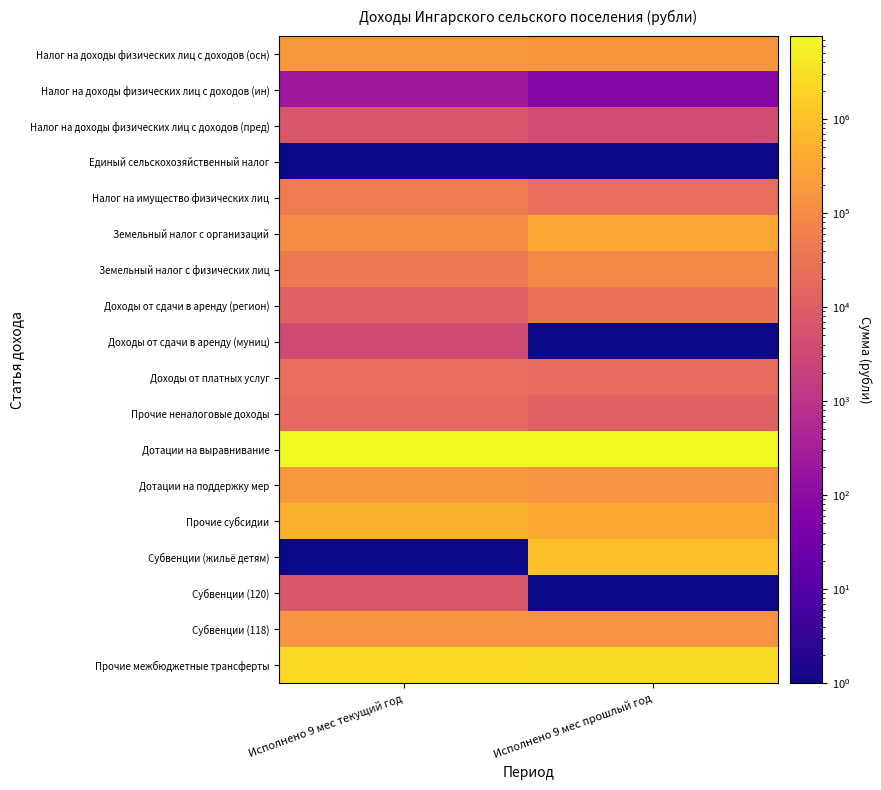

Between Исполнено 9 мес текущий год and Исполнено 9 мес прошлый год, which is larger?

Исполнено 9 мес текущий год